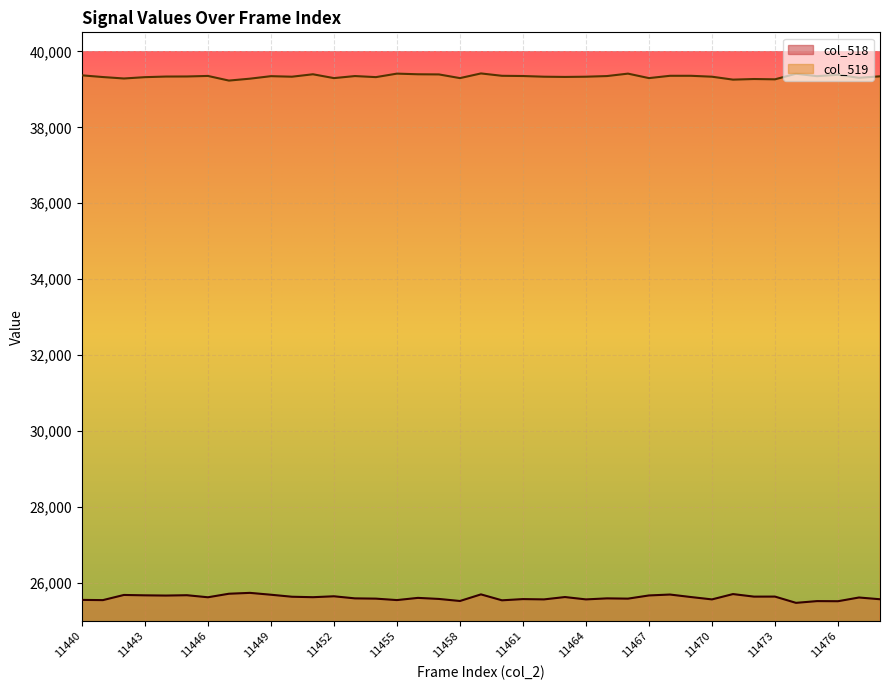

Reading right to left, transcribe all the data shown in this chart.

col_518: 11478=25577	11477=25623	11476=25525	11475=25528	11474=25482	11473=25647	11472=25646	11471=25713	11470=25573	11469=25635	11468=25701	11467=25677	11466=25593	11465=25600	11464=25573	11463=25635	11462=25573	11461=25581	11460=25549	11459=25705	11458=25531	11457=25585	11456=25613	11455=25555	11454=25593	11453=25600	11452=25655	11451=25631	11450=25643	11449=25696	11448=25745	11447=25722	11446=25629	11445=25683	11444=25674	11443=25680	11442=25690	11441=25554	11440=25560
col_519: 11478=39342	11477=39303	11476=39383	11475=39346	11474=39410	11473=39263	11472=39271	11471=39255	11470=39332	11469=39356	11468=39356	11467=39295	11466=39413	11465=39349	11464=39332	11463=39326	11462=39332	11461=39350	11460=39356	11459=39418	11458=39295	11457=39392	11456=39396	11455=39413	11454=39321	11453=39349	11452=39295	11451=39396	11450=39332	11449=39346	11448=39280	11447=39230	11446=39352	11445=39338	11444=39336	11443=39320	11442=39285	11441=39323	11440=39368